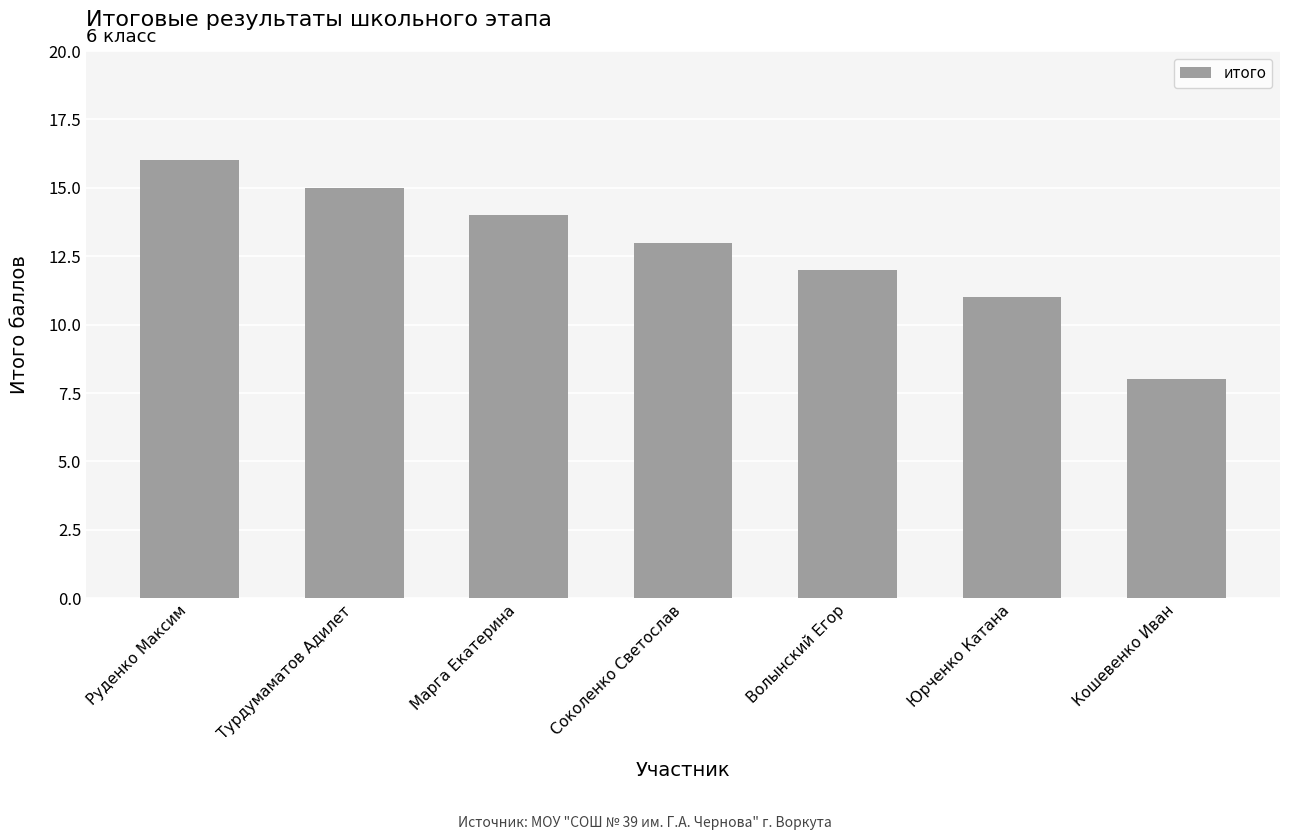

Reading left to right, list all the values displayed in this chart.

Руденко Максим=16	Турдумаматов Адилет=15	Марга Екатерина=14	Соколенко Светослав=13	Волынский Егор=12	Юрченко Катана=11	Кошевенко Иван=8